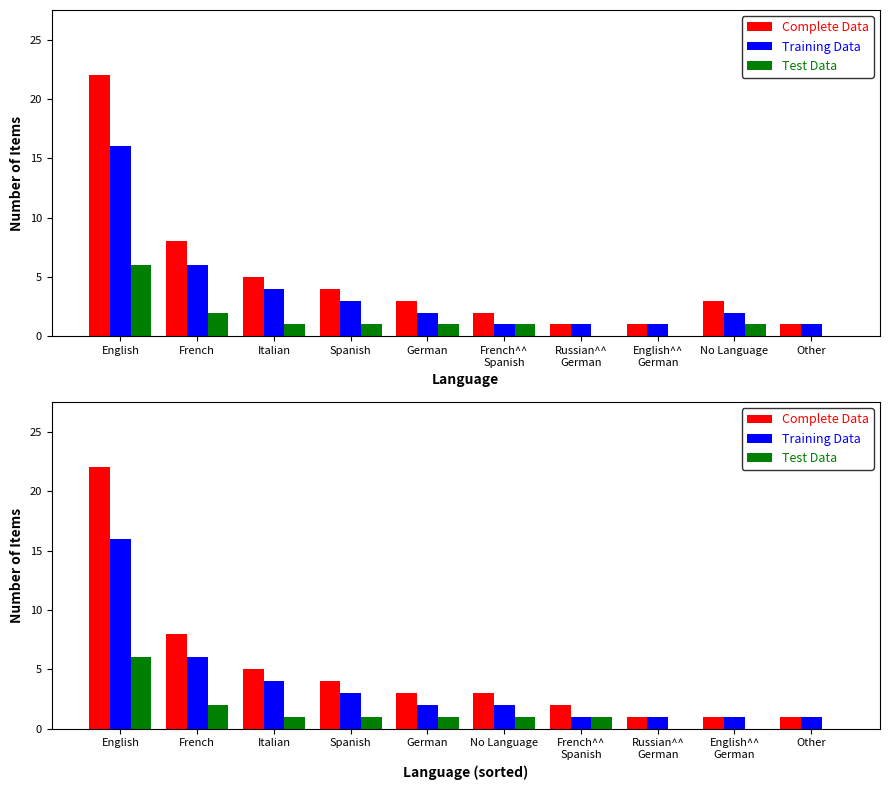

How many bars are there in each group?

3